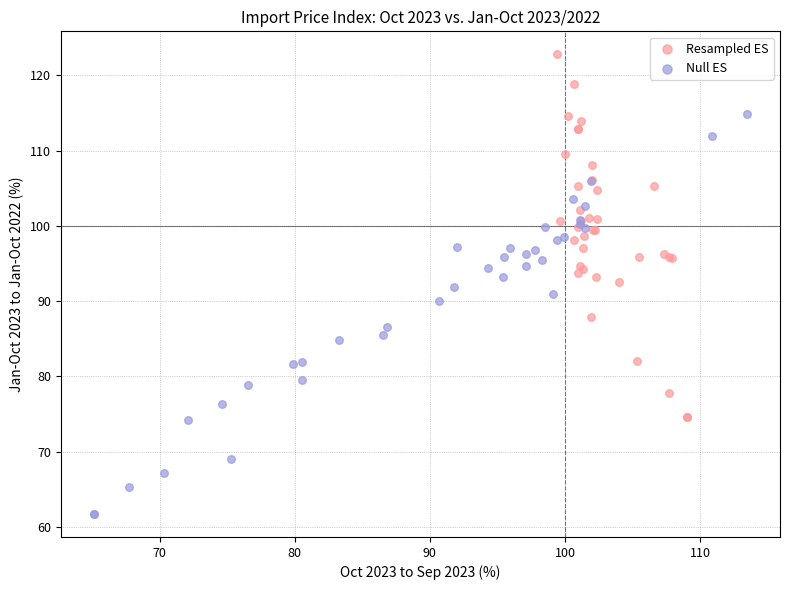

Which series reaches the maximum Y coordinate?

Resampled ES